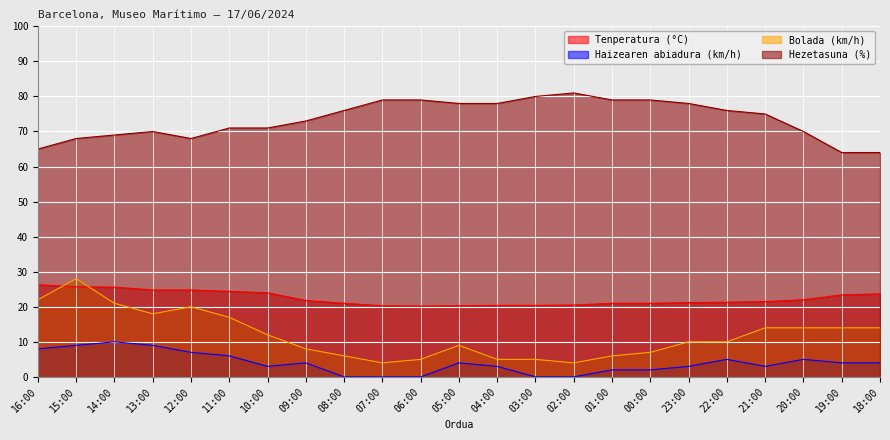

Between 15:00 and 07:00, which series saw the biggest shift?

Bolada (km/h)